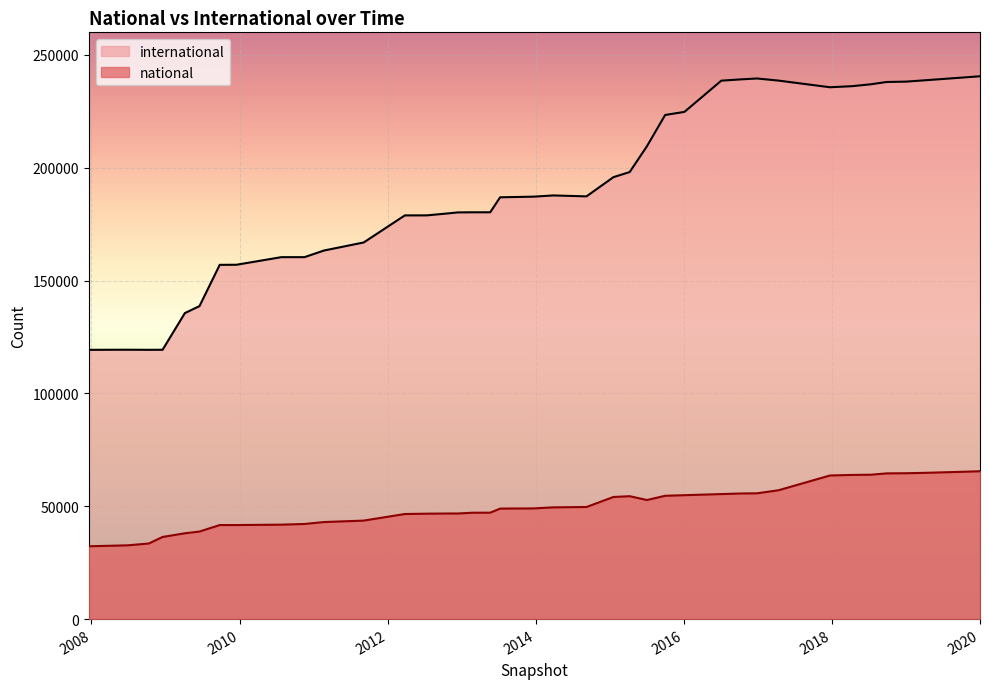

What is the difference between the second highest and minimum values in the international series?

120660